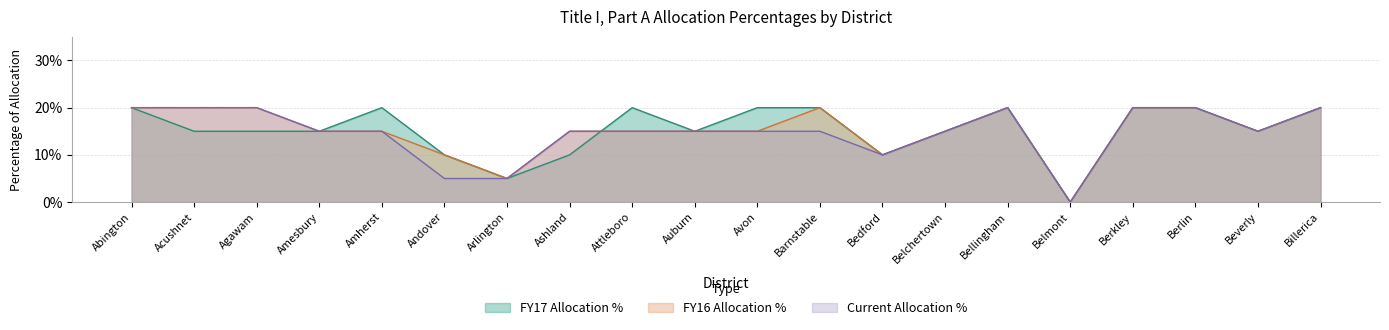

At which category does FY17 Allocation % reach its first local valley?

Arlington